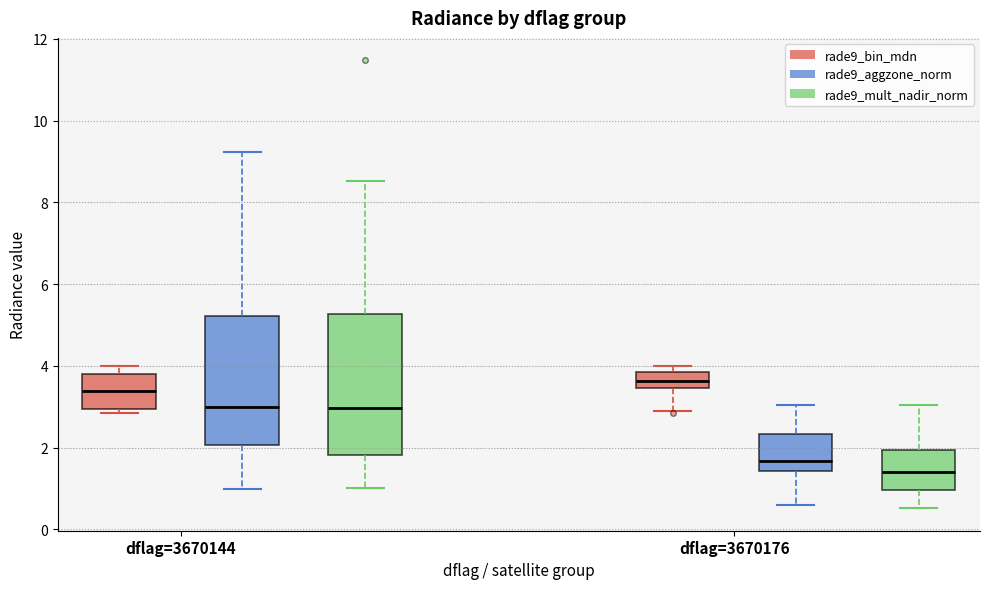

Where is the lower edge of the box for dflag=3670144 (rade9_aggzone_norm) on the y-axis? The values are not printed on the chart, so give them approximately, as read against the axis.

2.0